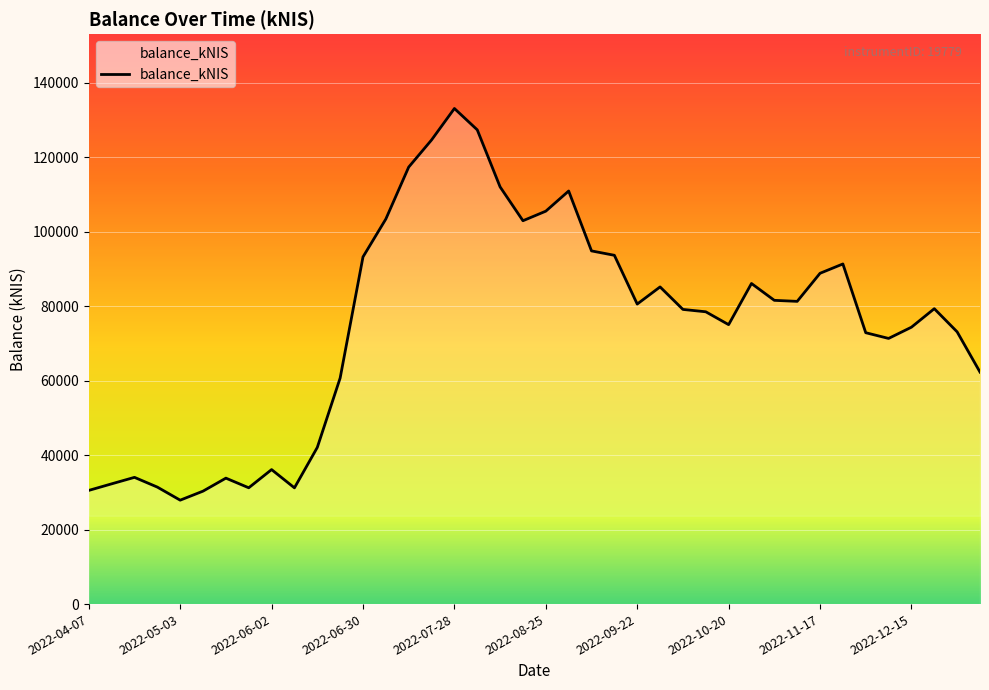

What is the greatest value displayed?

133132.0